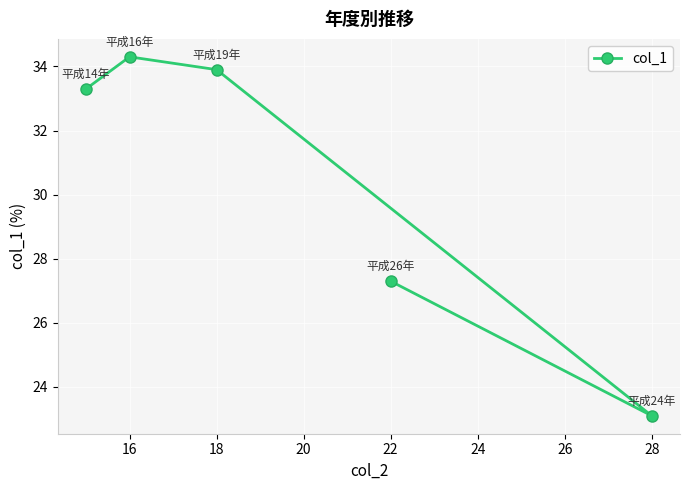

What is the smallest value displayed?

23.1